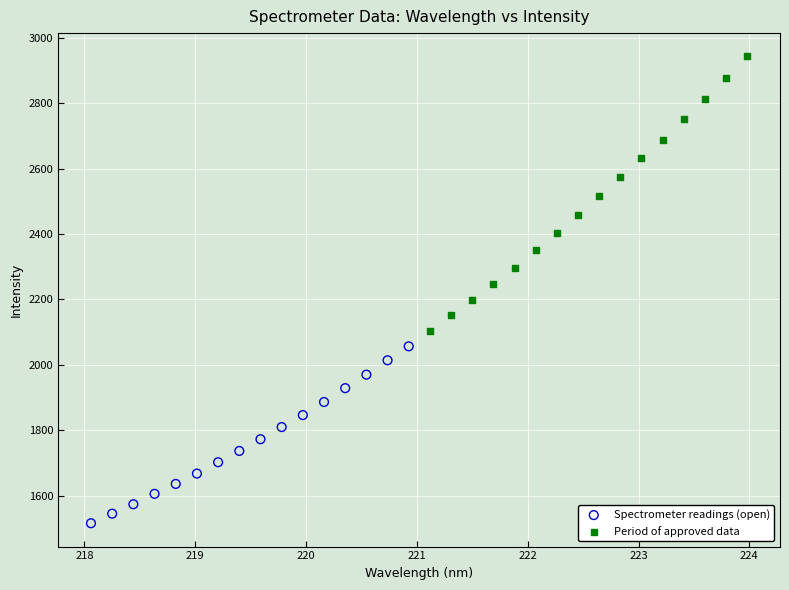

Which series reaches the minimum Y coordinate?

Spectrometer readings (open)